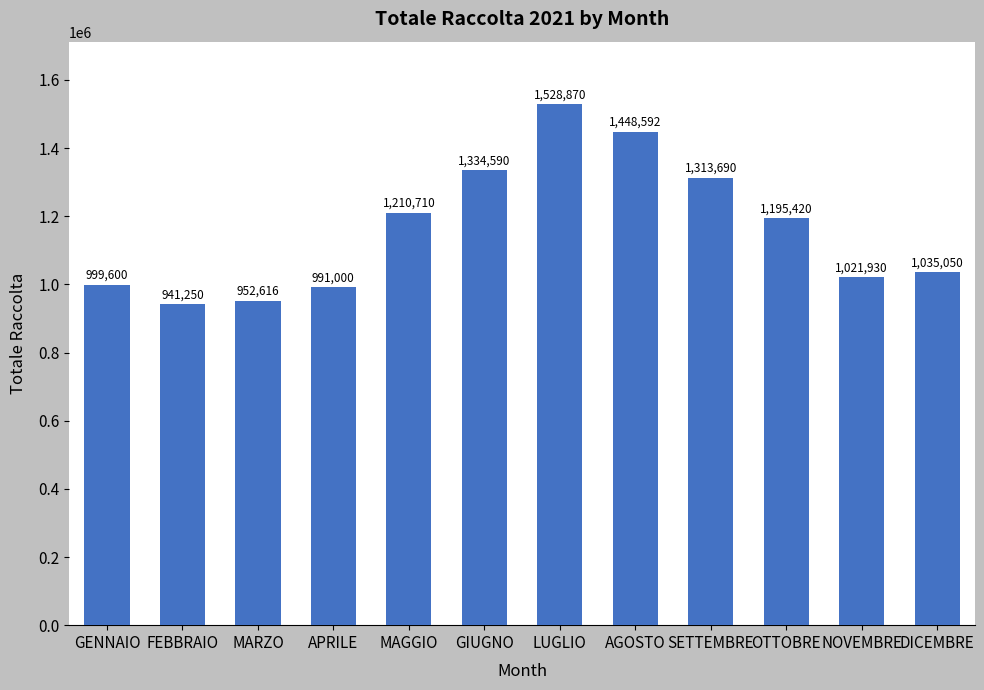

Reading left to right, list all the values displayed in this chart.

999600	941250	952616	991000	1210710	1334590	1528870	1448592	1313690	1195420	1021930	1035050